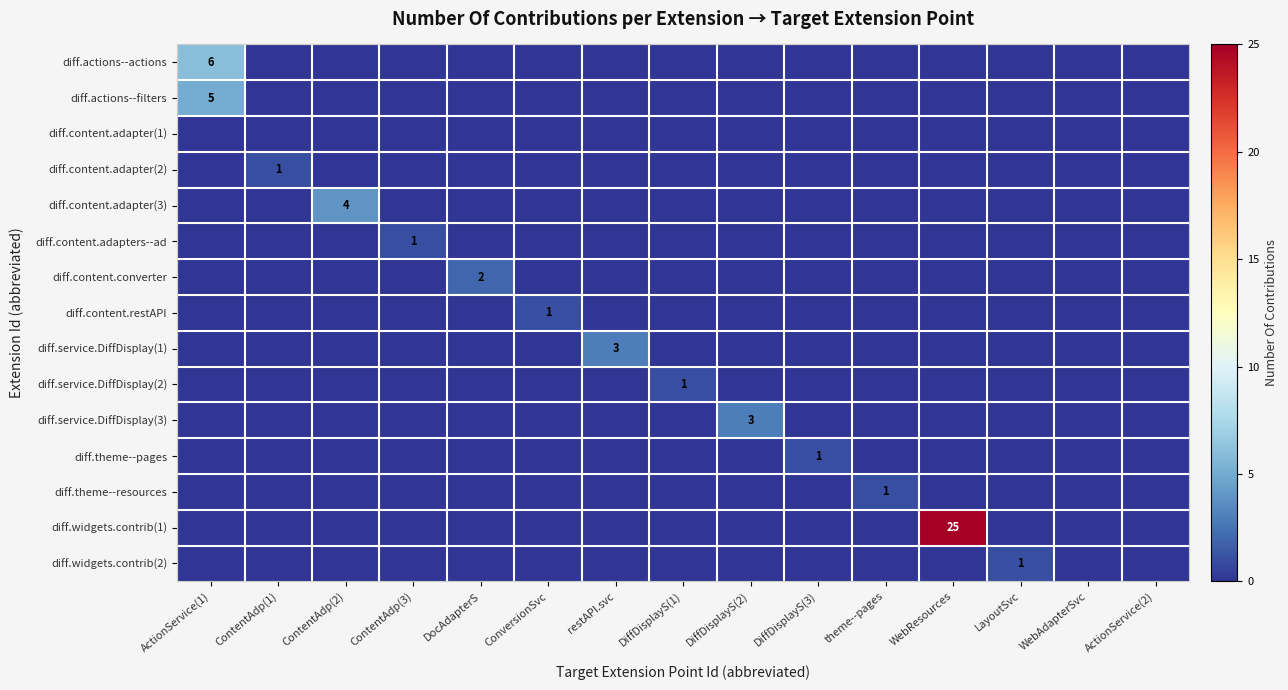

What is the total value across all series at ContentAdp(3)?

1